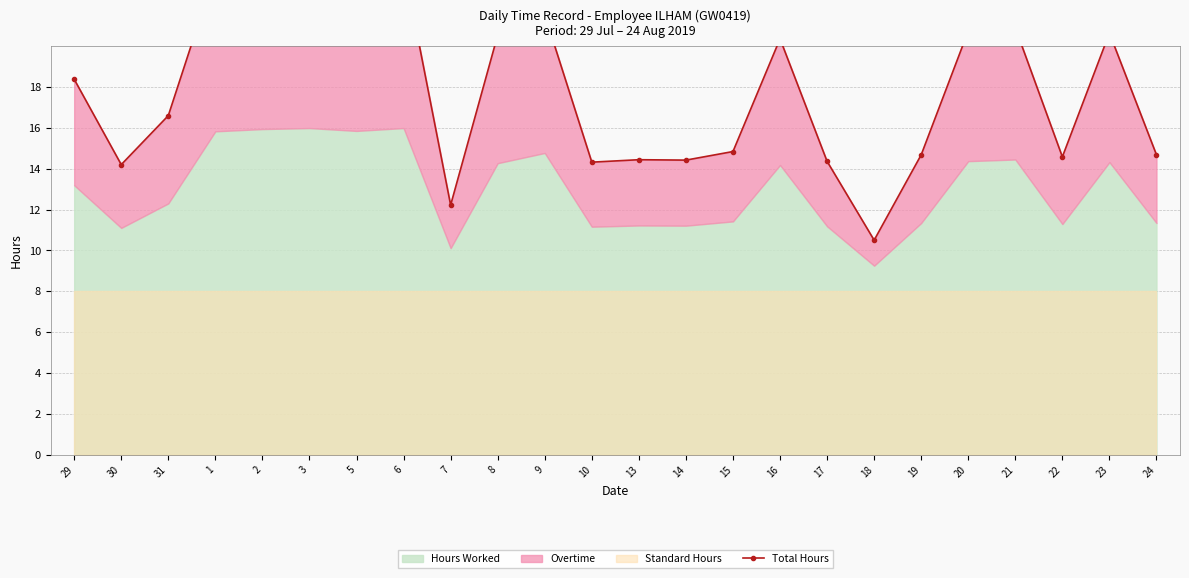

What is the ratio of the value at 14 to the value at 23?

0.7